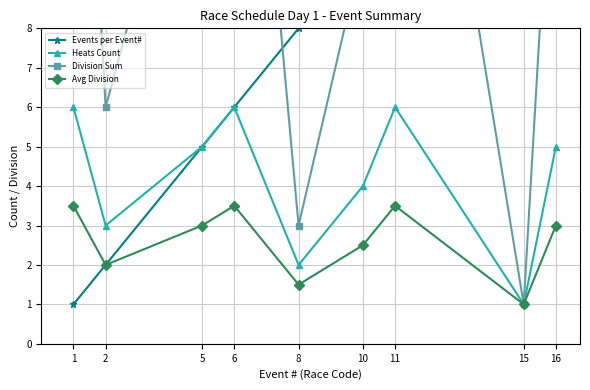

Between 15 and 16, which is larger?

16